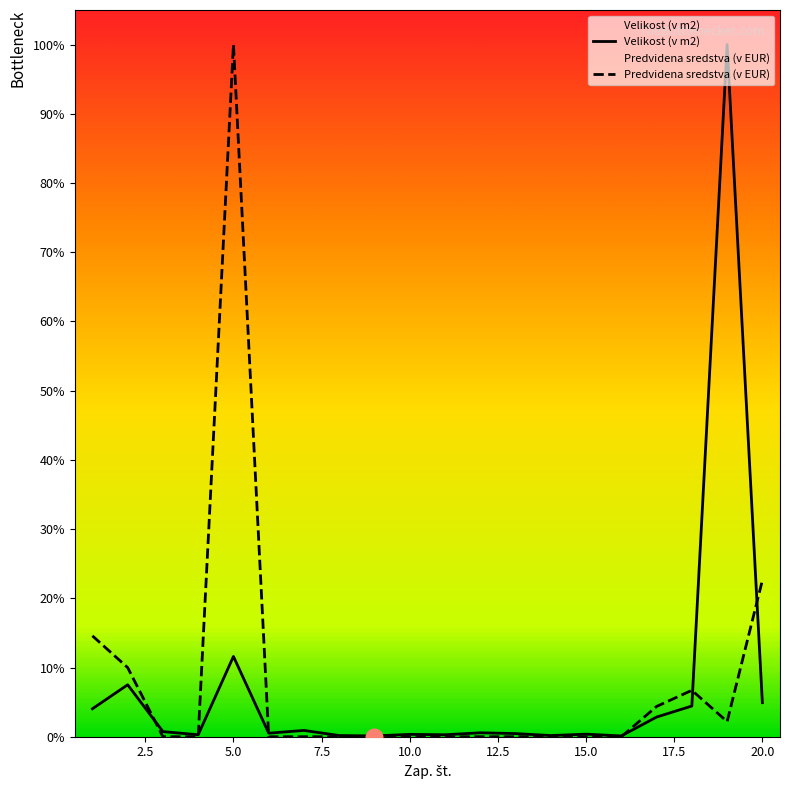

What is the highest value of the Velikost (v m2) series?

100.0